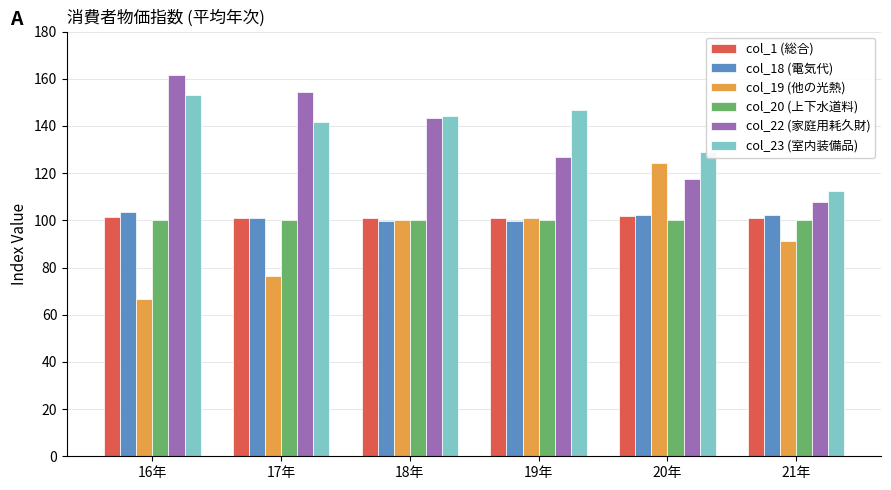

What is the sum of the col_23 (室内装備品) values at 20年 and 19年?

275.6